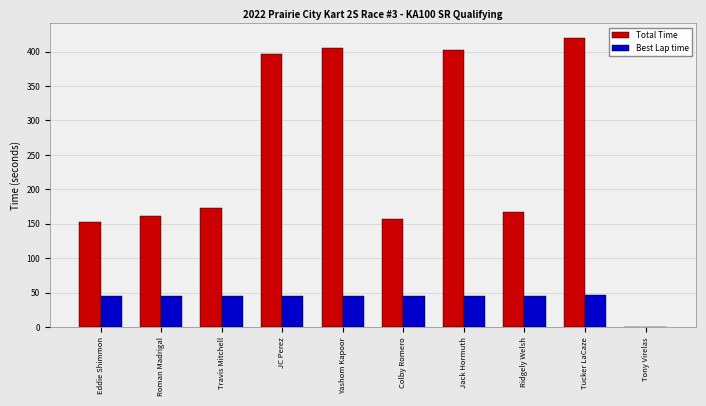

What are all the series names shown in the legend?

Total Time, Best Lap time